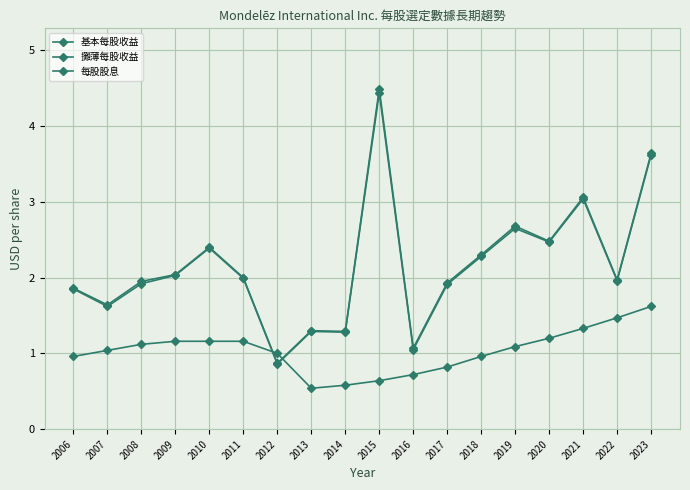

What is the sum of the 攤薄每股收益 values at 2023 and 2008?

5.5